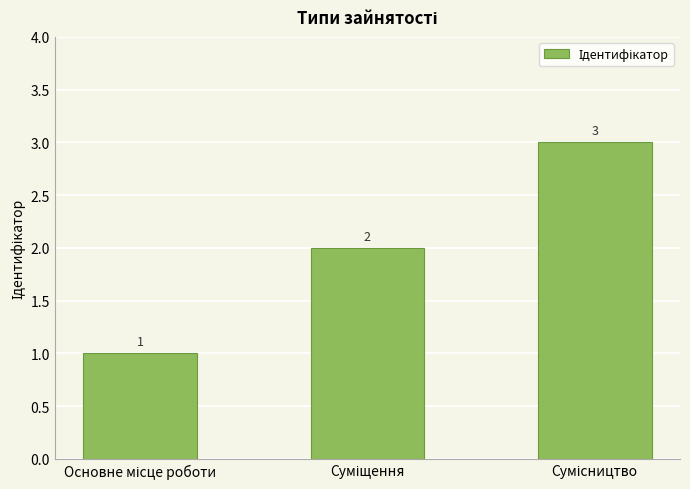

What is the maximum value shown in the chart?

3